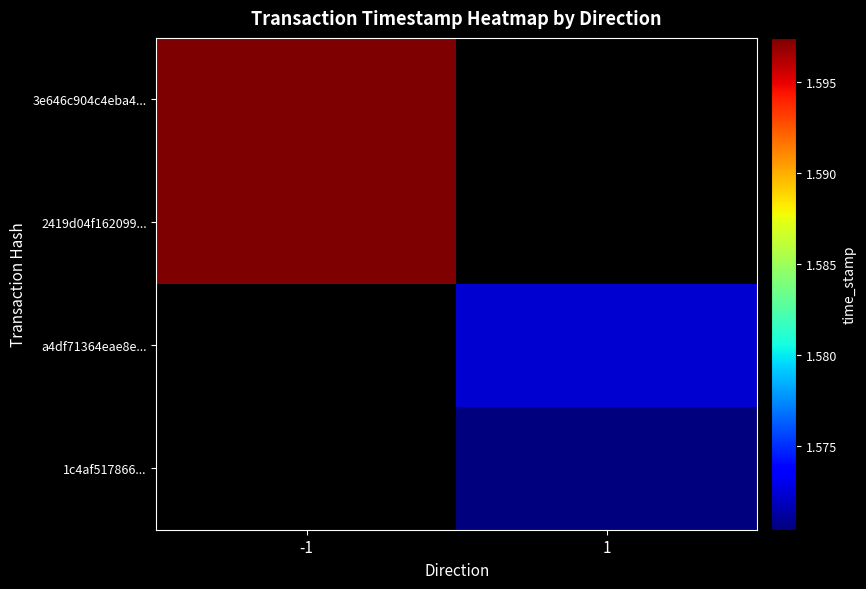

Reading left to right, extract all data points from this chart.

3e646c904c4eba4...: -1=1597421853	1=0
2419d04f162099...: -1=1597421175	1=0
a4df71364eae8e...: -1=0	1=1572348584
1c4af517866...: -1=0	1=1570378973